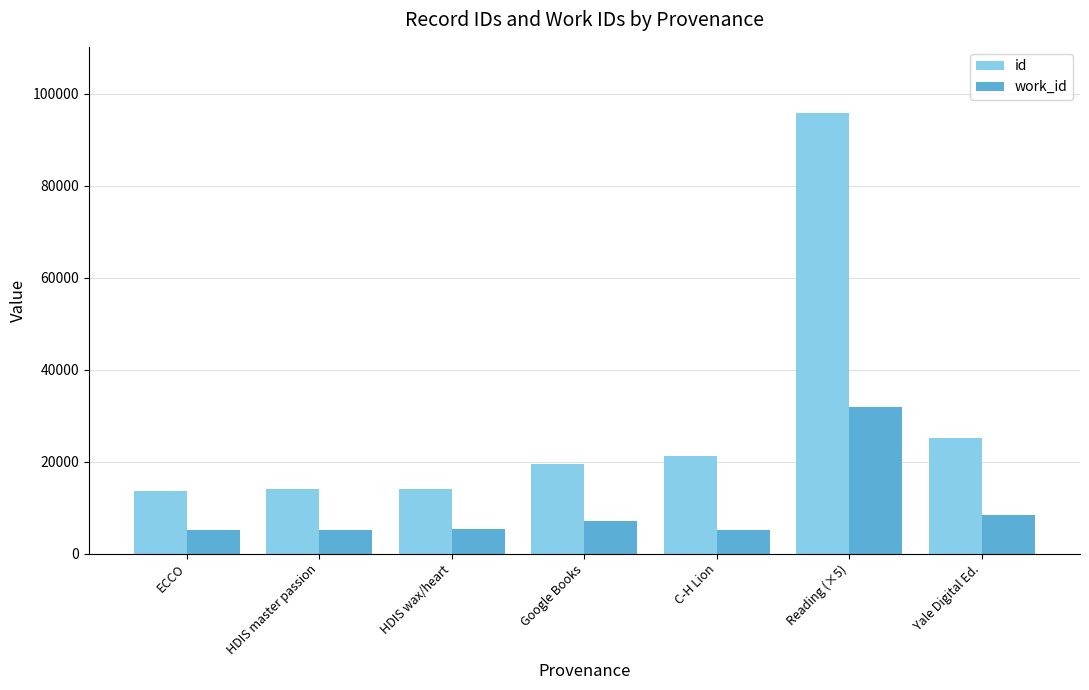

Rank the series by their maximum value, from lowest to highest.

work_id, id